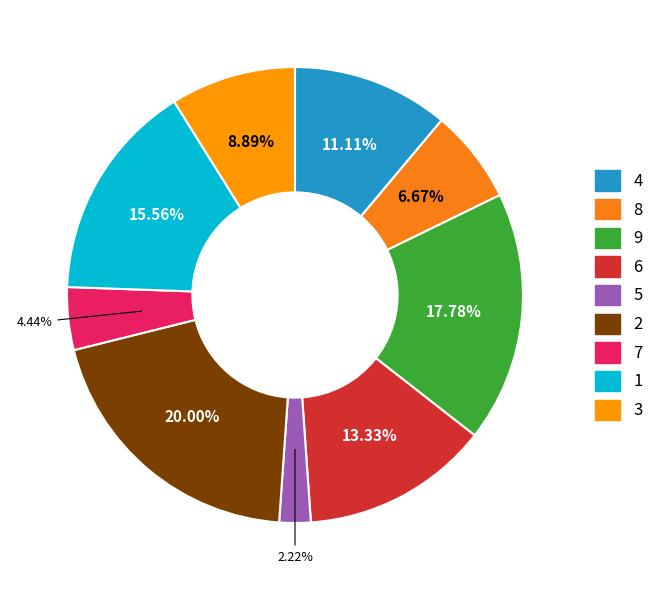

How much of the chart is everything except 6?

86.7%